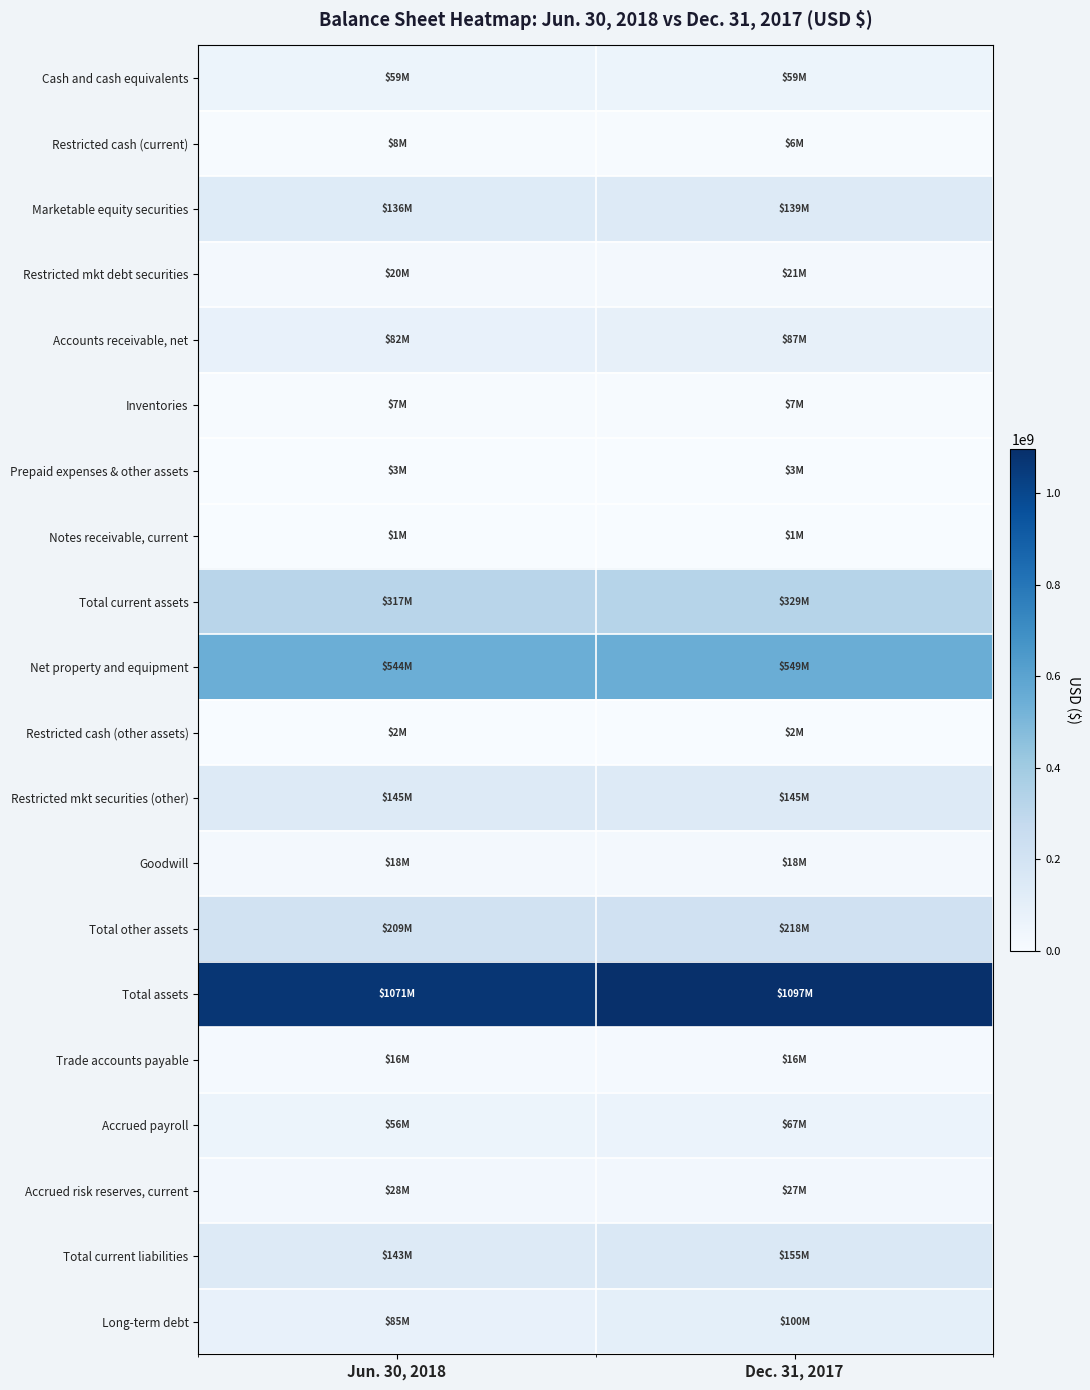

Reading right to left, transcribe all the data shown in this chart.

Cash and cash equivalents: Dec. 31, 2017=59118000	Jun. 30, 2018=59322000
Restricted cash (current): Dec. 31, 2017=6397000	Jun. 30, 2018=7629000
Marketable equity securities: Dec. 31, 2017=139085000	Jun. 30, 2018=136016000
Restricted mkt debt securities: Dec. 31, 2017=21012000	Jun. 30, 2018=20064000
Accounts receivable, net: Dec. 31, 2017=86767000	Jun. 30, 2018=82230000
Inventories: Dec. 31, 2017=7153000	Jun. 30, 2018=7306000
Prepaid expenses & other assets: Dec. 31, 2017=2864000	Jun. 30, 2018=3428000
Notes receivable, current: Dec. 31, 2017=1450000	Jun. 30, 2018=1499000
Total current assets: Dec. 31, 2017=329311000	Jun. 30, 2018=317494000
Net property and equipment: Dec. 31, 2017=549319000	Jun. 30, 2018=544035000
Restricted cash (other assets): Dec. 31, 2017=1906000	Jun. 30, 2018=1920000
Restricted mkt securities (other): Dec. 31, 2017=145383000	Jun. 30, 2018=144885000
Goodwill: Dec. 31, 2017=17600000	Jun. 30, 2018=17600000
Total other assets: Dec. 31, 2017=217896000	Jun. 30, 2018=209220000
Total assets: Dec. 31, 2017=1096526000	Jun. 30, 2018=1070749000
Trade accounts payable: Dec. 31, 2017=15978000	Jun. 30, 2018=16166000
Accrued payroll: Dec. 31, 2017=67102000	Jun. 30, 2018=55688000
Accrued risk reserves, current: Dec. 31, 2017=27409000	Jun. 30, 2018=27693000
Total current liabilities: Dec. 31, 2017=155065000	Jun. 30, 2018=142993000
Long-term debt: Dec. 31, 2017=100000000	Jun. 30, 2018=85000000